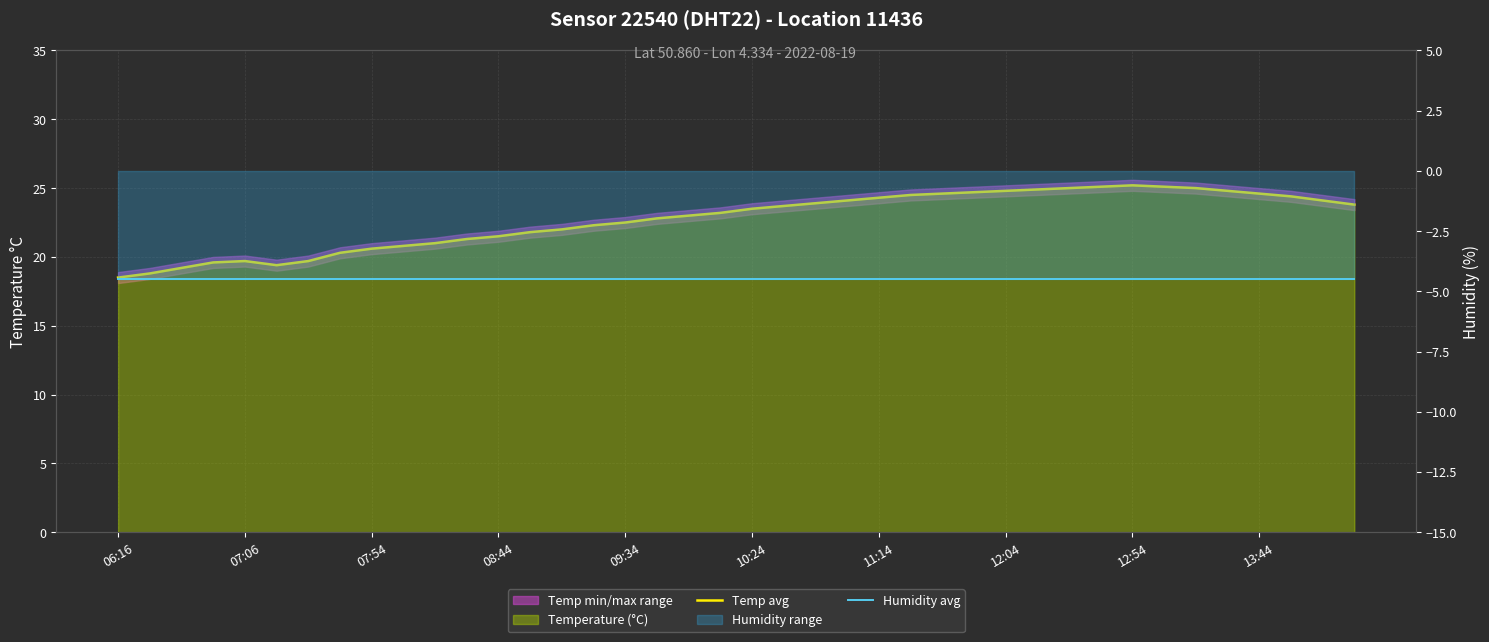

What is the difference between the maximum and minimum values in the Temp avg series?

6.7